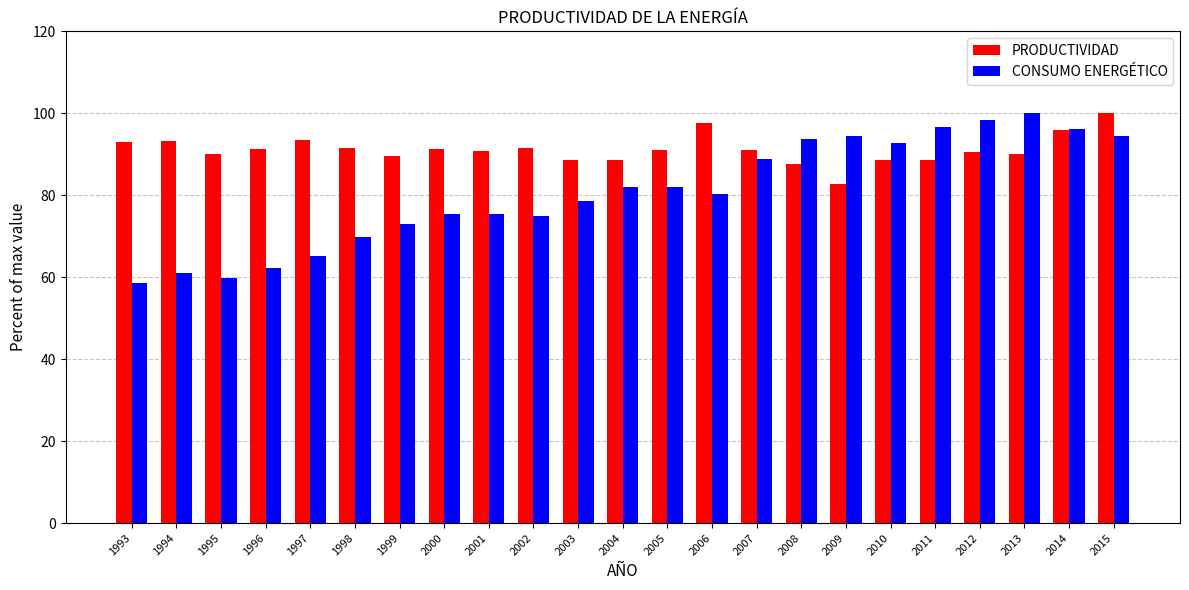

How many bars are there in each group?

2